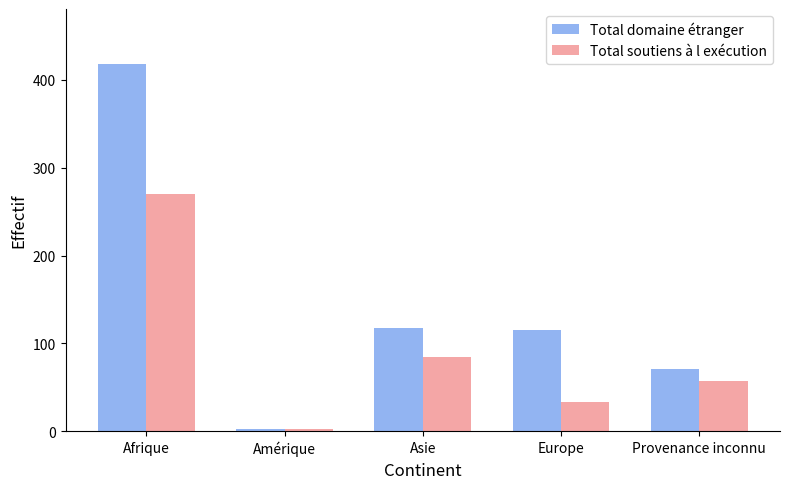

What position from the left is Amérique?

2